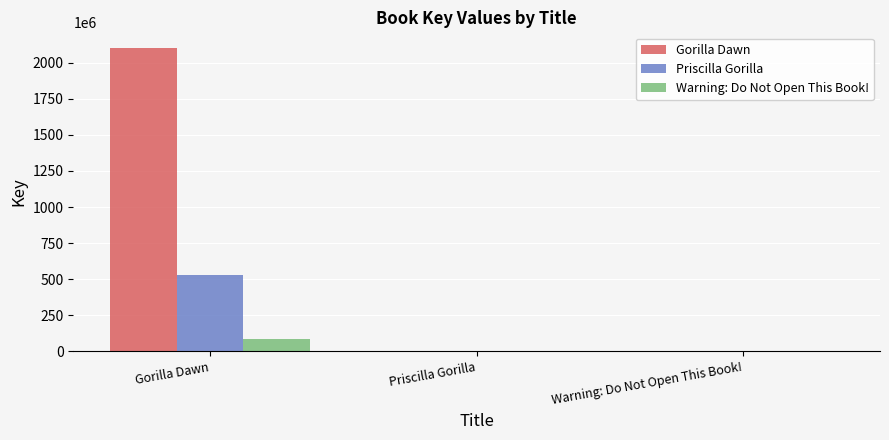

Is it true that Priscilla Gorilla equals 914050589 at Gorilla Dawn?

False